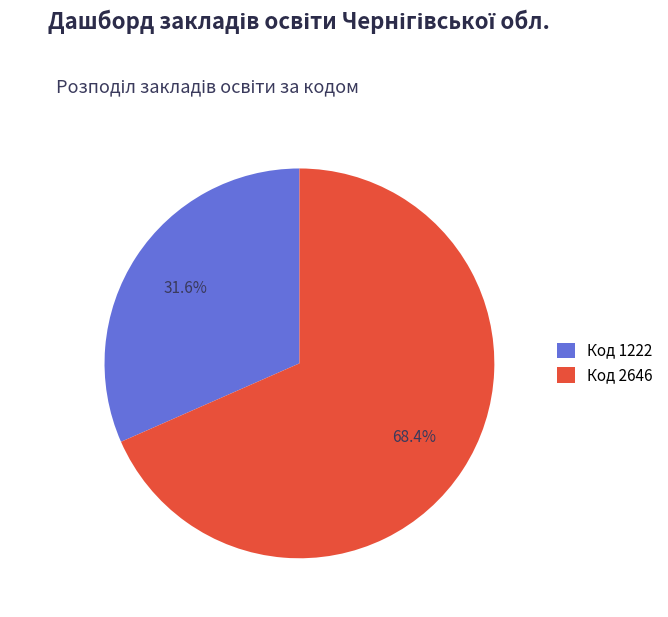

Which has a higher value, Код 1222 or Код 2646?

Код 2646